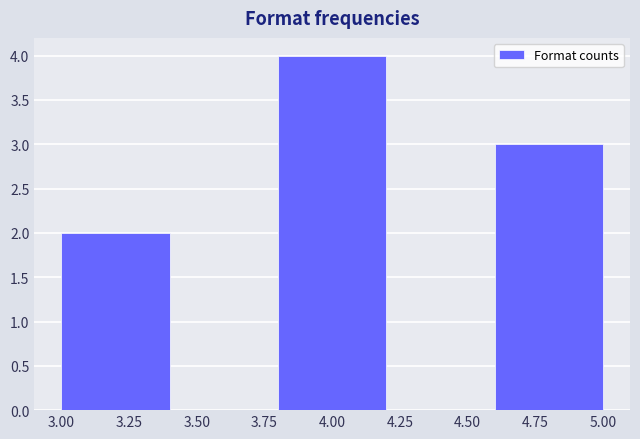

How tall is the bar that spans 3.8 to 4.2 on the x-axis? The values are not printed on the chart, so give them approximately, as read against the axis.

4